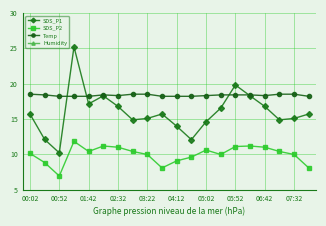

At which label does SDS_P2 reach its minimum?

00:52